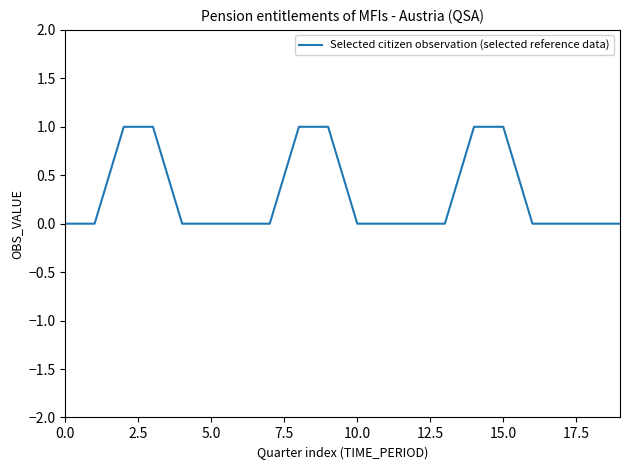

How many lines are shown in the chart?

1